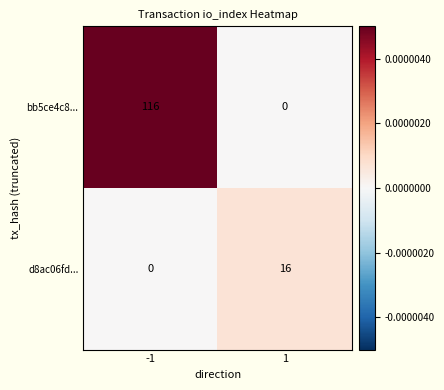

List the series in order of their overall mean, highest first.

bb5ce4c8..., d8ac06fd...